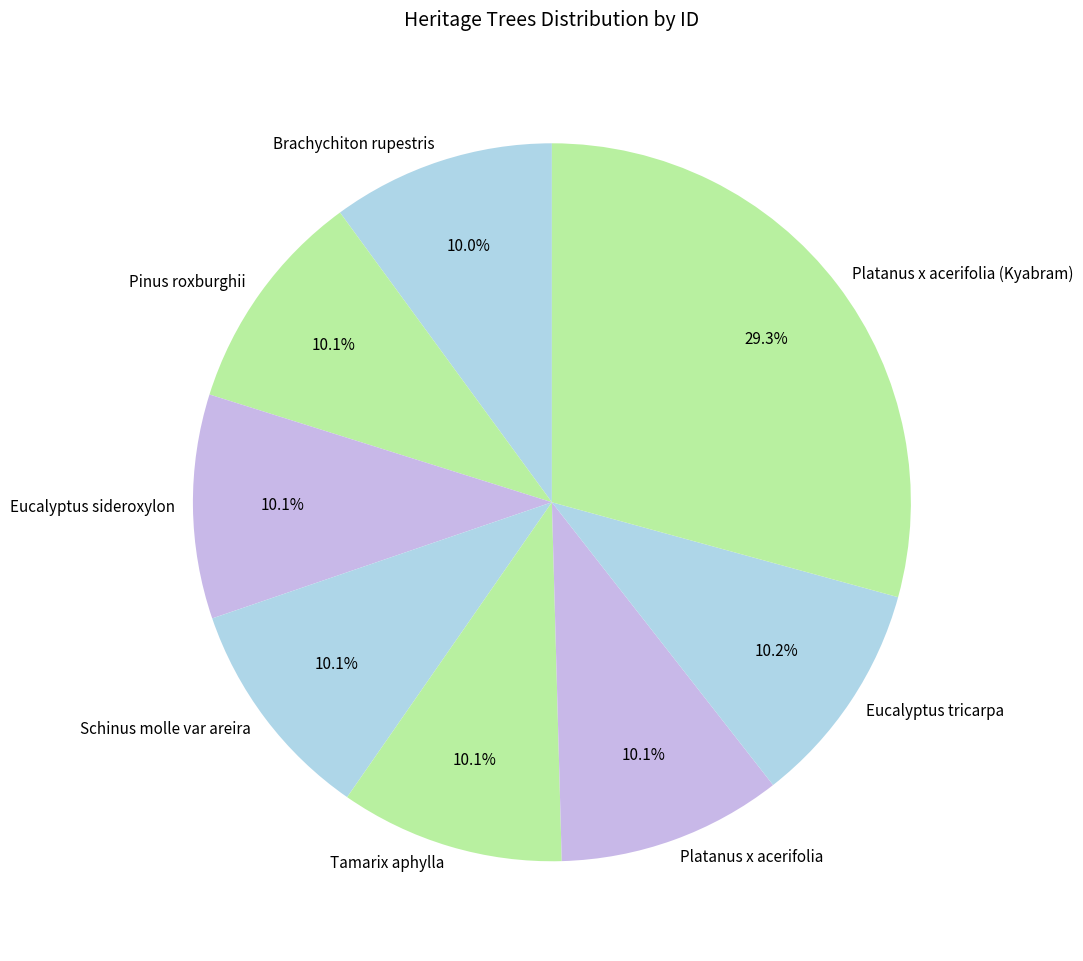

Which slice is the largest?

Platanus x acerifolia (Kyabram)